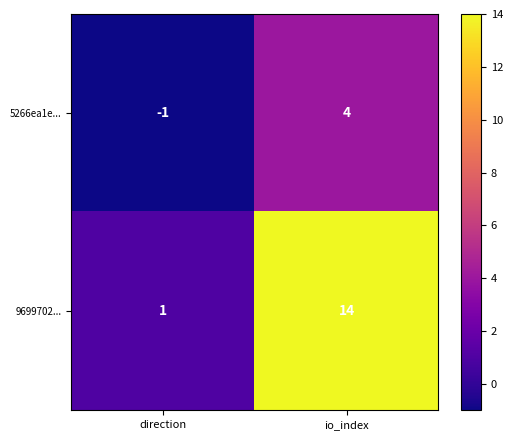

At which category does the chart reach its minimum across all series?

direction